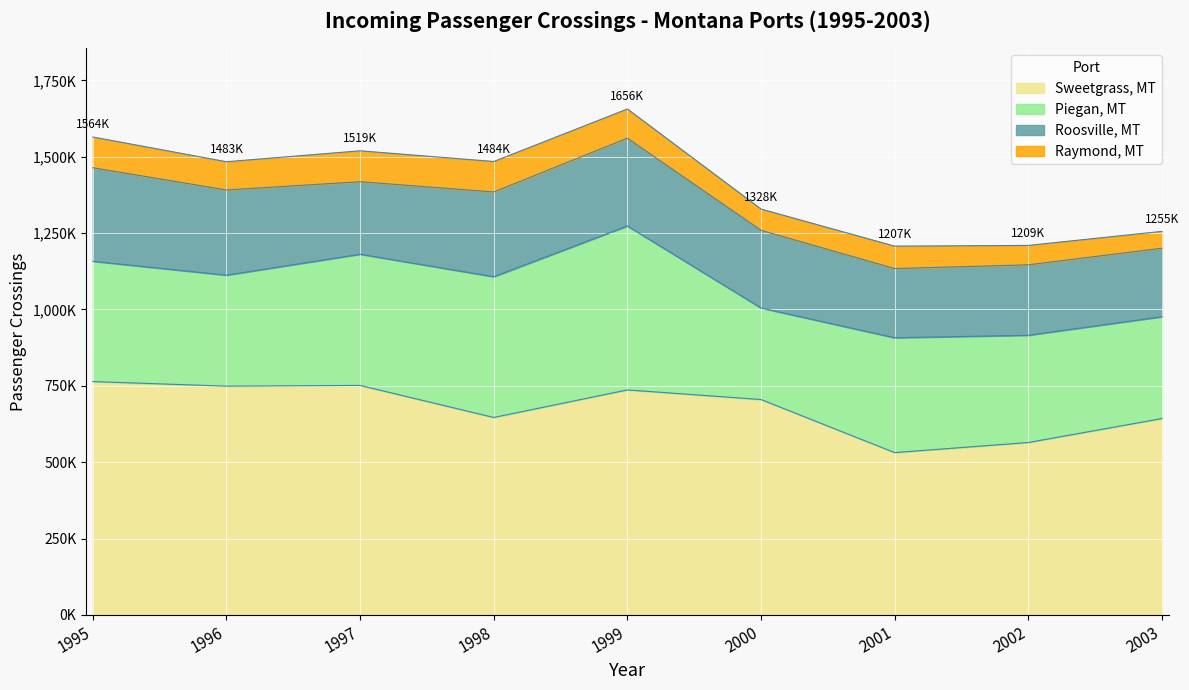

Which category has the highest value in the Raymond, MT series?

1997